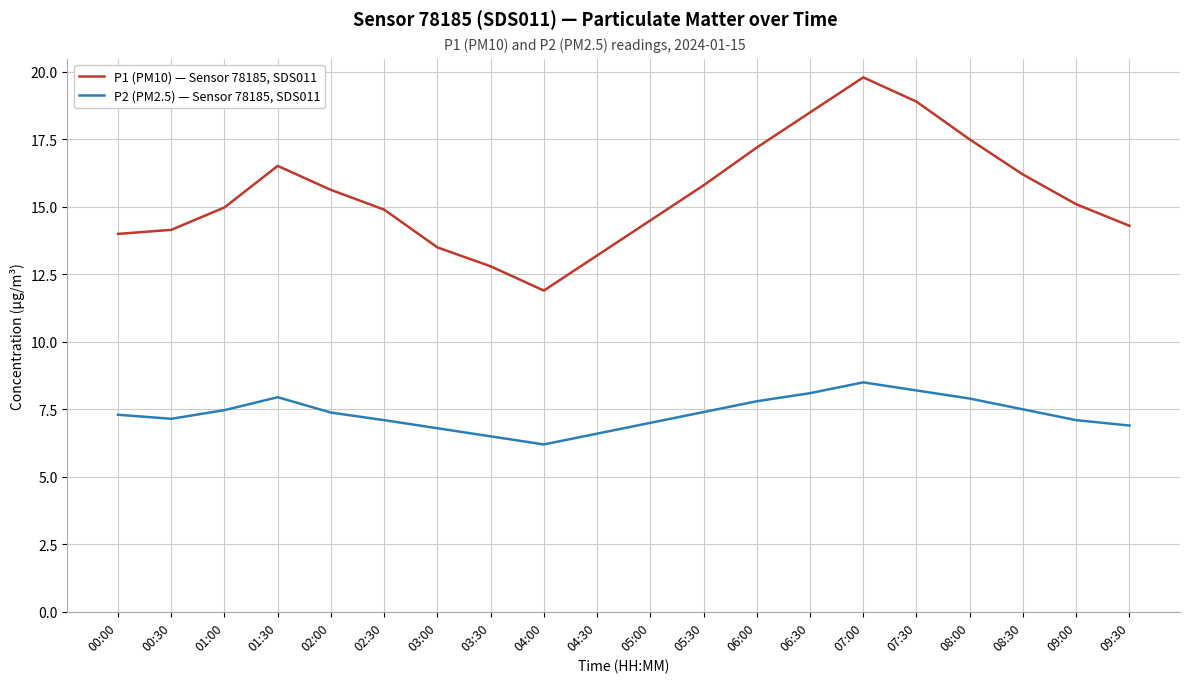

True or false: P1 (PM10) — Sensor 78185, SDS011 has a value of 22.2 at 05:00.

False